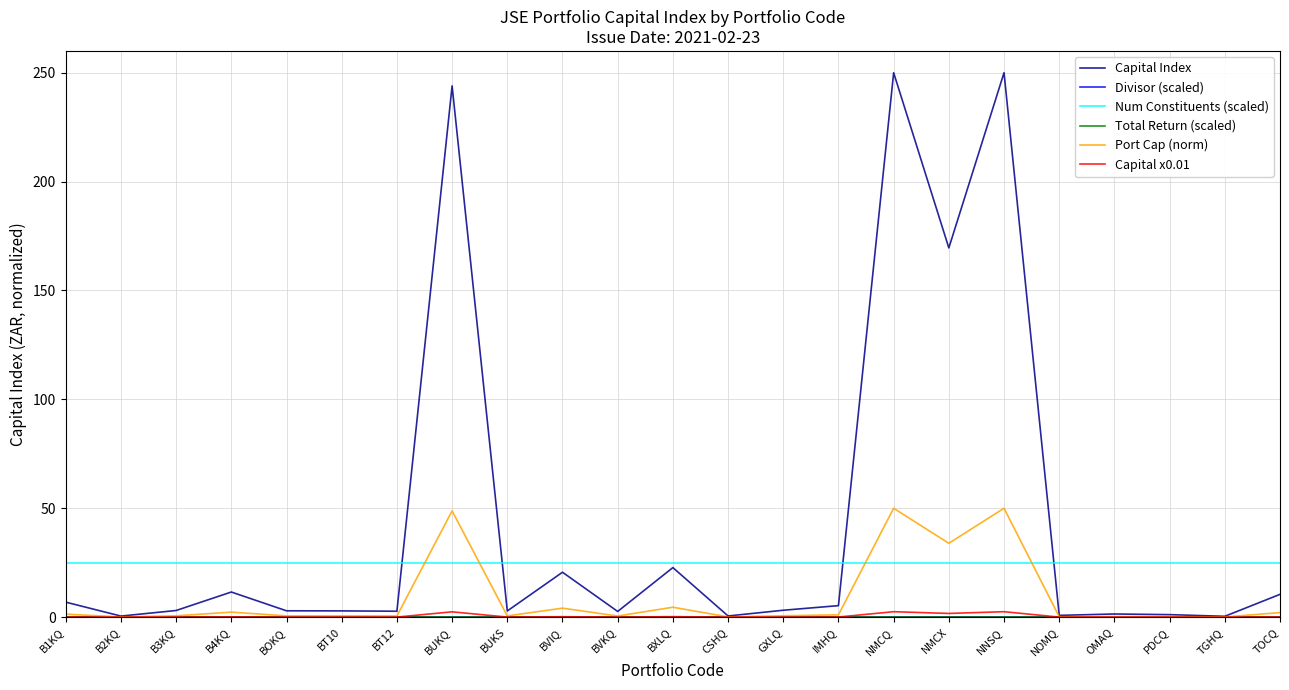

Between CSHQ and OMAQ, which is larger?

OMAQ